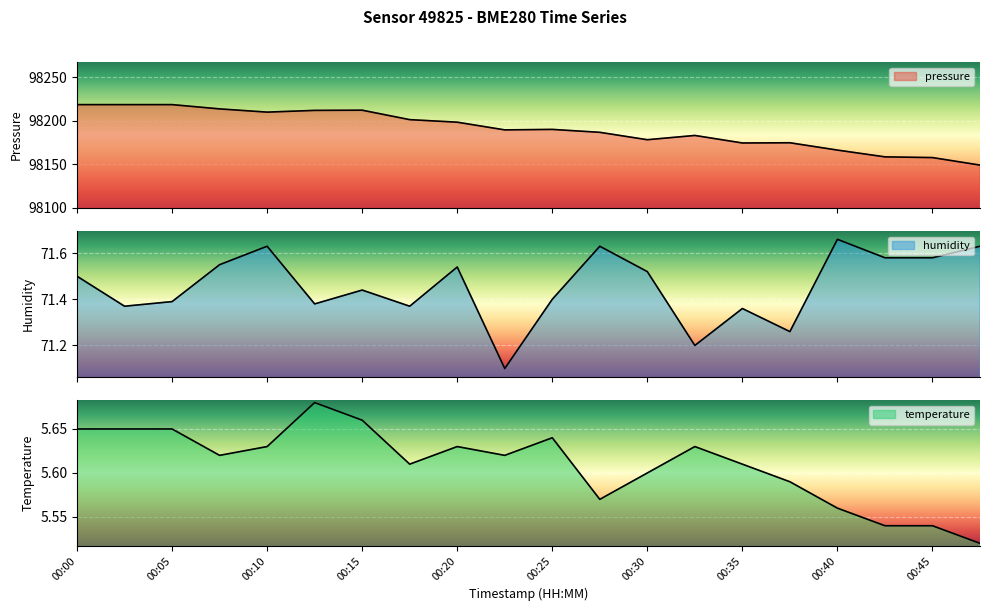

Which label corresponds to the smallest value in the chart?

00:48